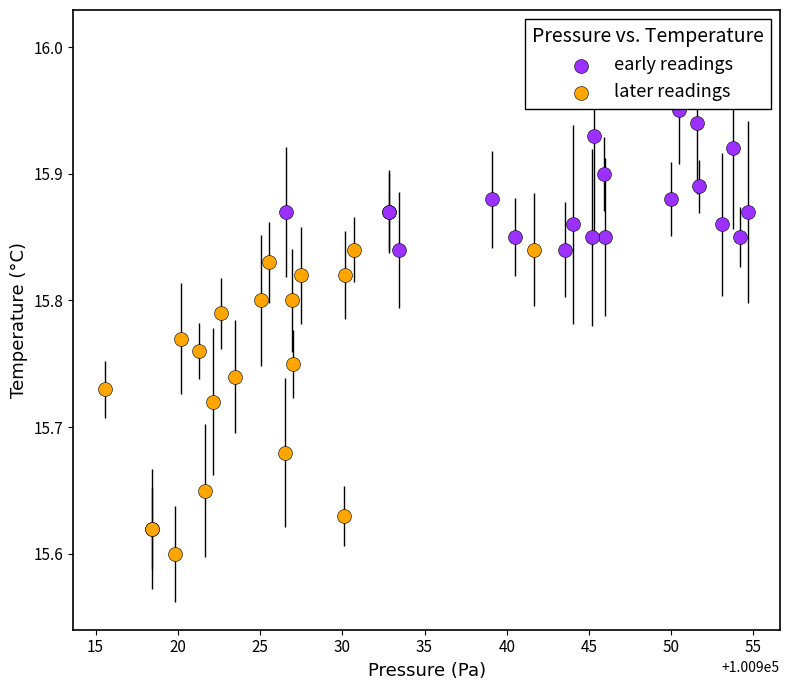

Which series reaches the maximum Y coordinate?

early readings